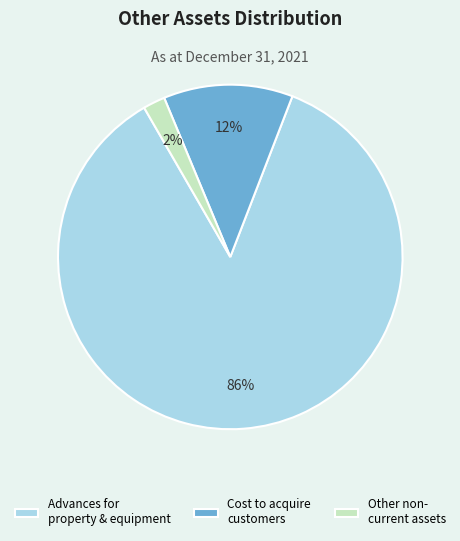

The Cost to acquire customers slice represents 23% of the pie. True or false?

False